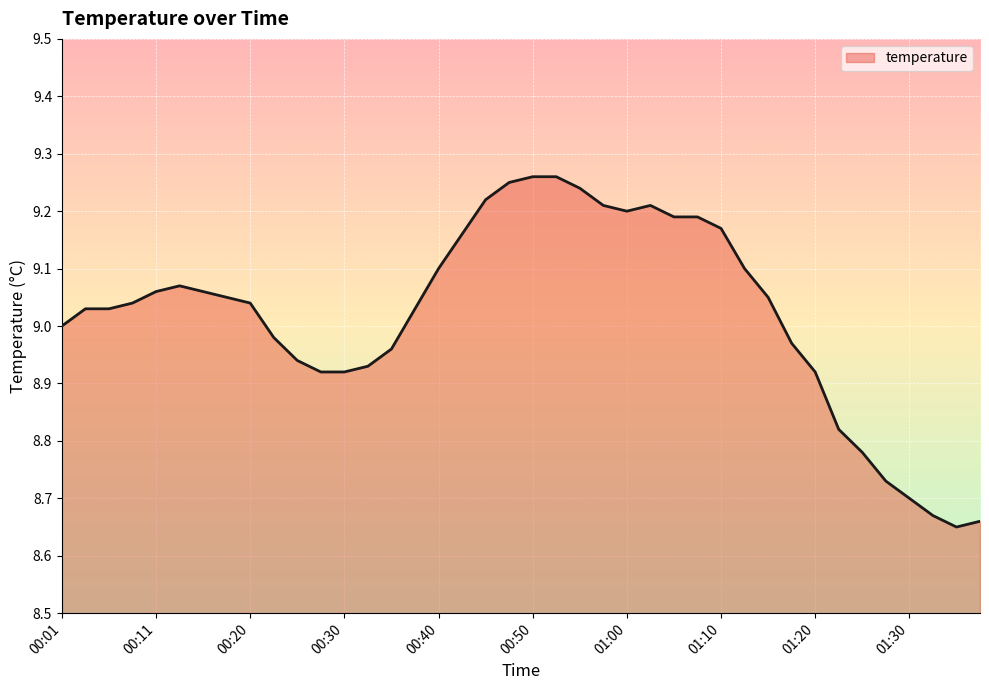

What is the difference between the maximum and minimum values?

0.6